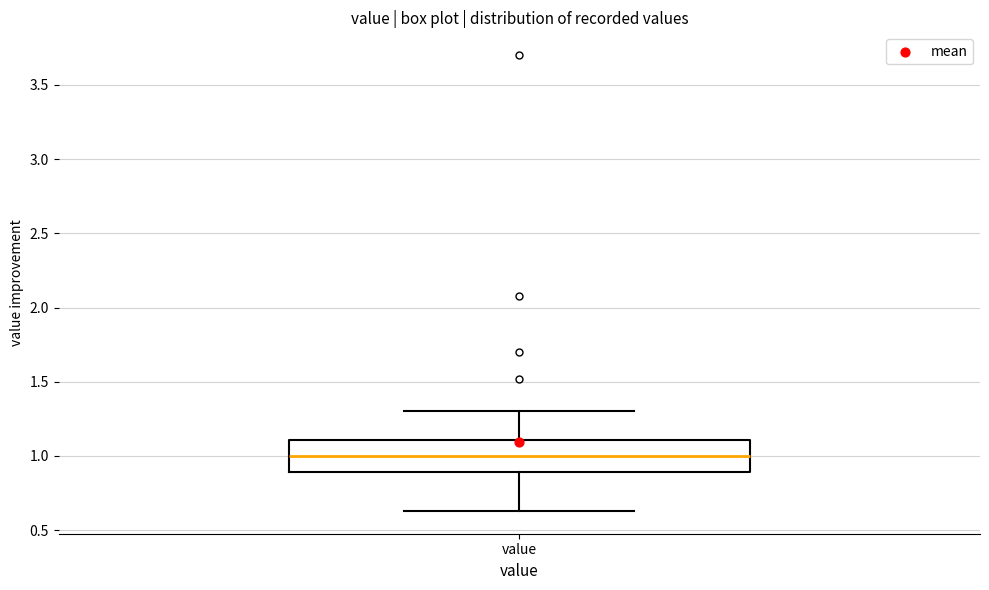

Where does the upper whisker of the box for value end on the y-axis? The values are not printed on the chart, so give them approximately, as read against the axis.

1.30